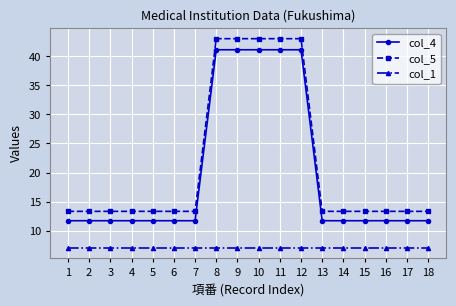

True or false: col_5 and col_4 intersect in this chart.

False